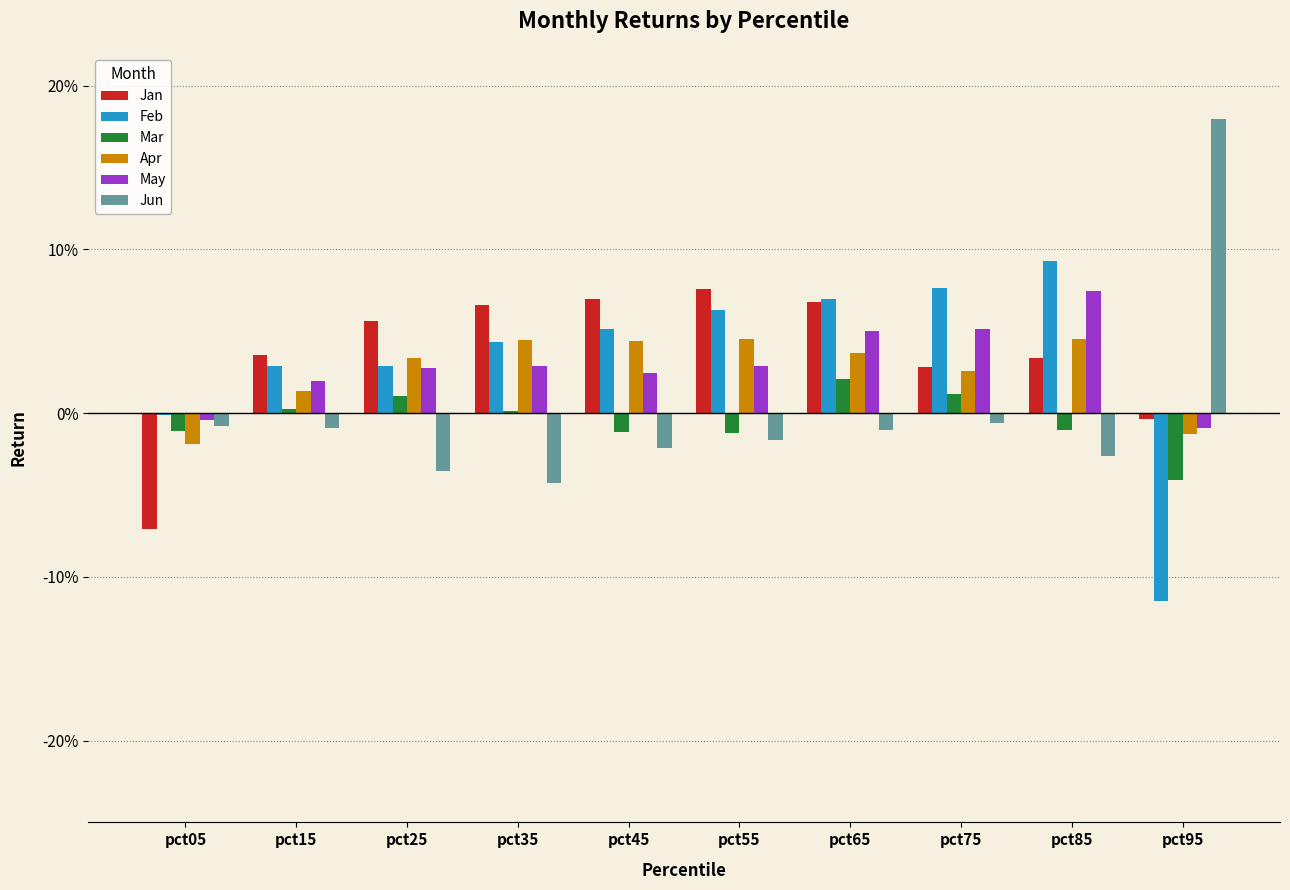

What are all the series names shown in the legend?

Jan, Feb, Mar, Apr, May, Jun